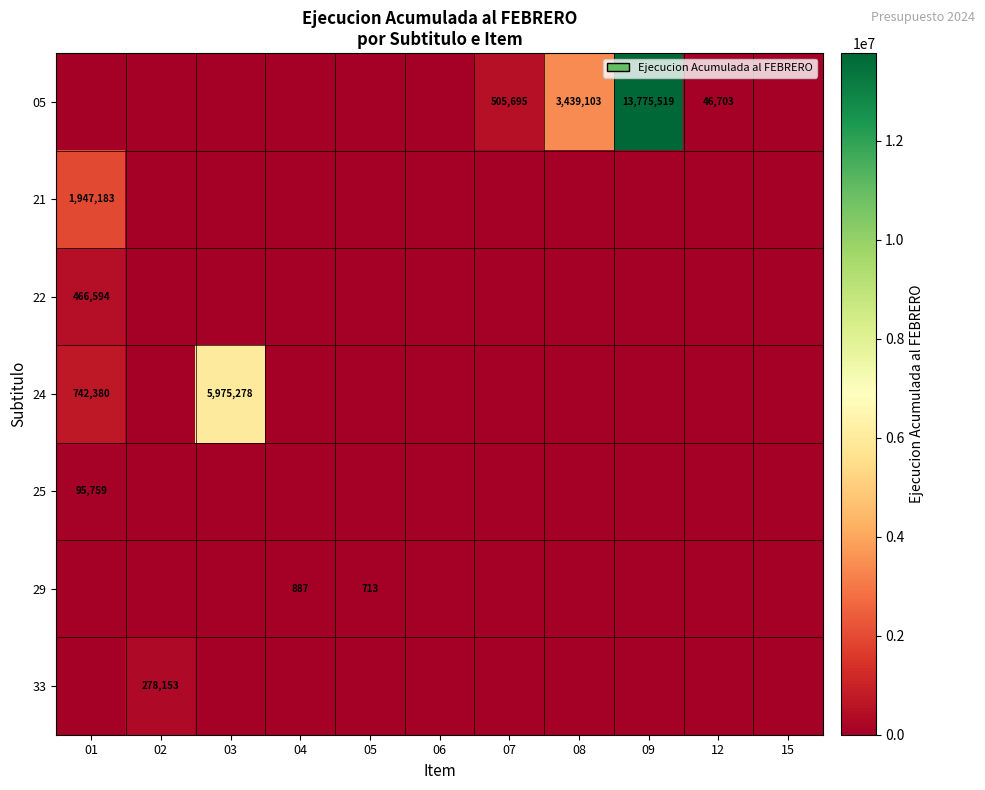

Is it true that 24 equals 1269084 at 01?

False